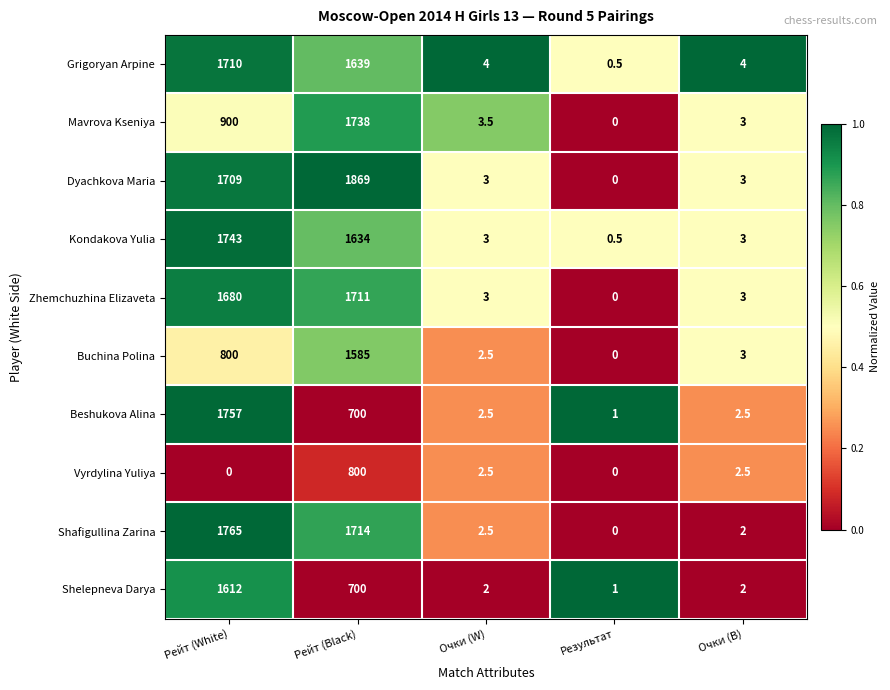

How many distinct data groups are displayed?

10